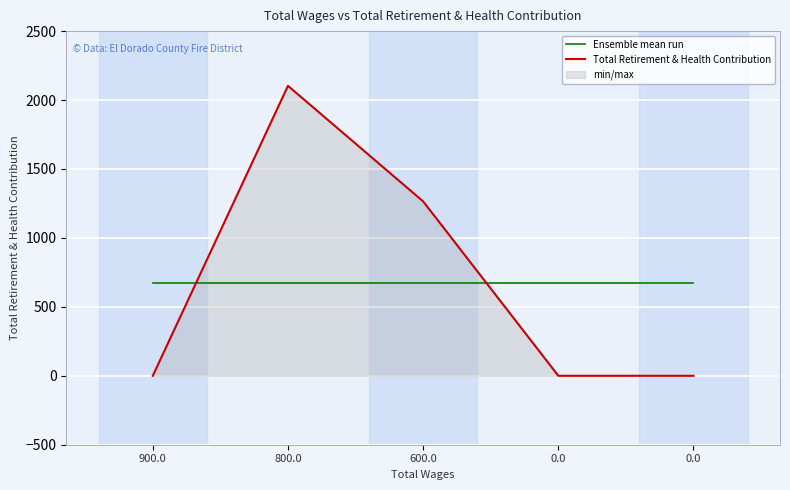

Reading right to left, extract all data points from this chart.

Ensemble mean run: 0.0=673.6	0.0=673.6	600.0=673.6	800.0=673.6	900.0=673.6
Total Retirement & Health Contribution: 0.0=0.0	0.0=0.0	600.0=1265.0	800.0=2103.0	900.0=0.0